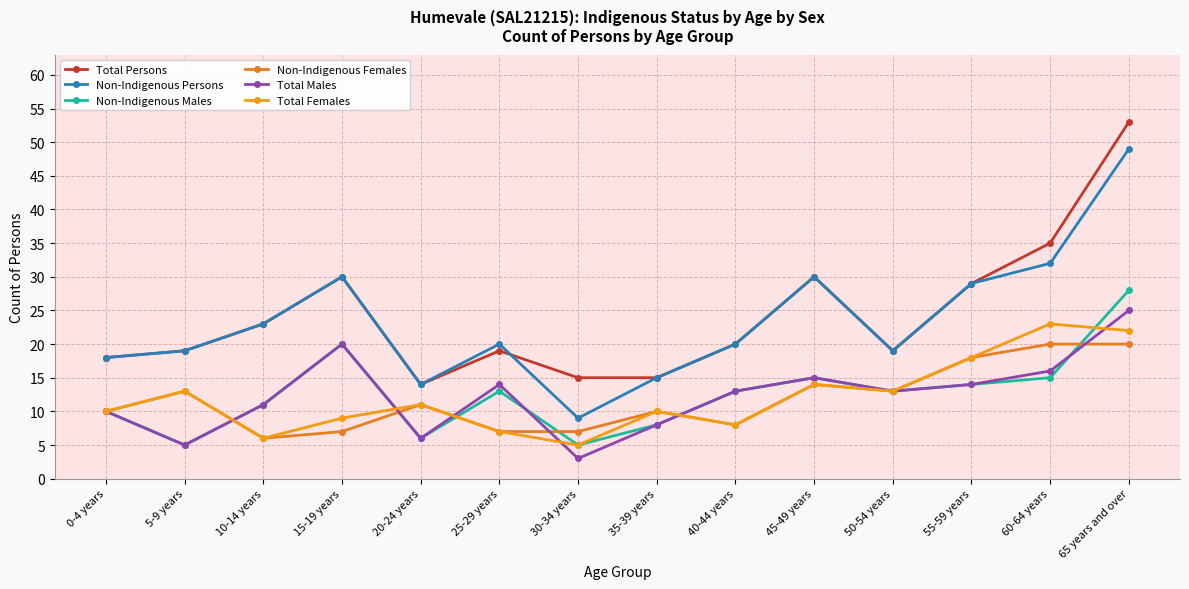

Reading right to left, extract all data points from this chart.

Total Persons: 53	35	29	19	30	20	15	15	19	14	30	23	19	18
Non-Indigenous Persons: 49	32	29	19	30	20	15	9	20	14	30	23	19	18
Non-Indigenous Males: 28	15	14	13	15	13	8	5	13	6	20	11	5	10
Non-Indigenous Females: 20	20	18	13	14	8	10	7	7	11	7	6	13	10
Total Males: 25	16	14	13	15	13	8	3	14	6	20	11	5	10
Total Females: 22	23	18	13	14	8	10	5	7	11	9	6	13	10